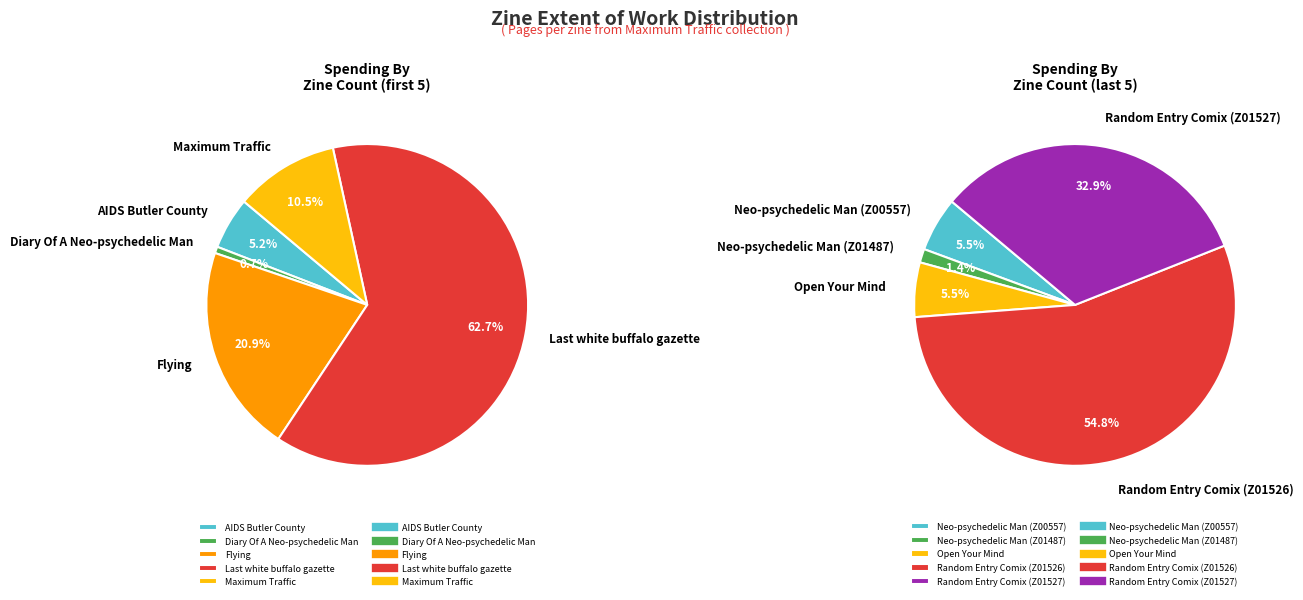

Rank the categories by value from highest to lowest.

Last white buffalo gazette, Random Entry Comix (Z01526), Random Entry Comix (Z01527), Flying, Maximum Traffic, AIDS Butler County, Neo-psychedelic Man (Z00557), Open Your Mind, Neo-psychedelic Man (Z01487), Diary Of A Neo-psychedelic Man